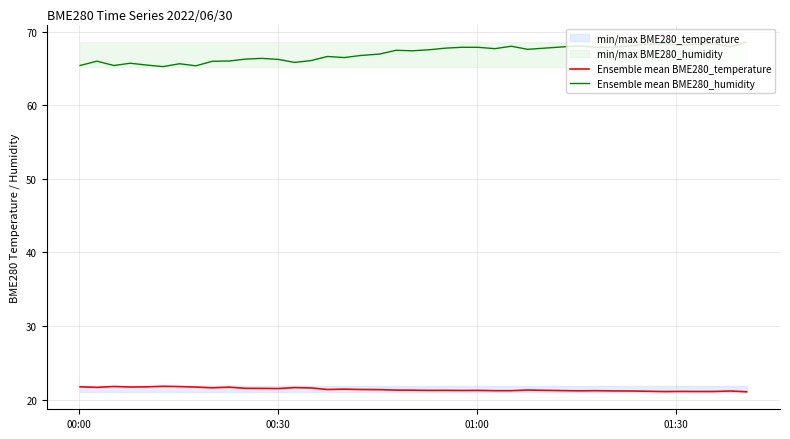

How many series are shown in this chart?

2